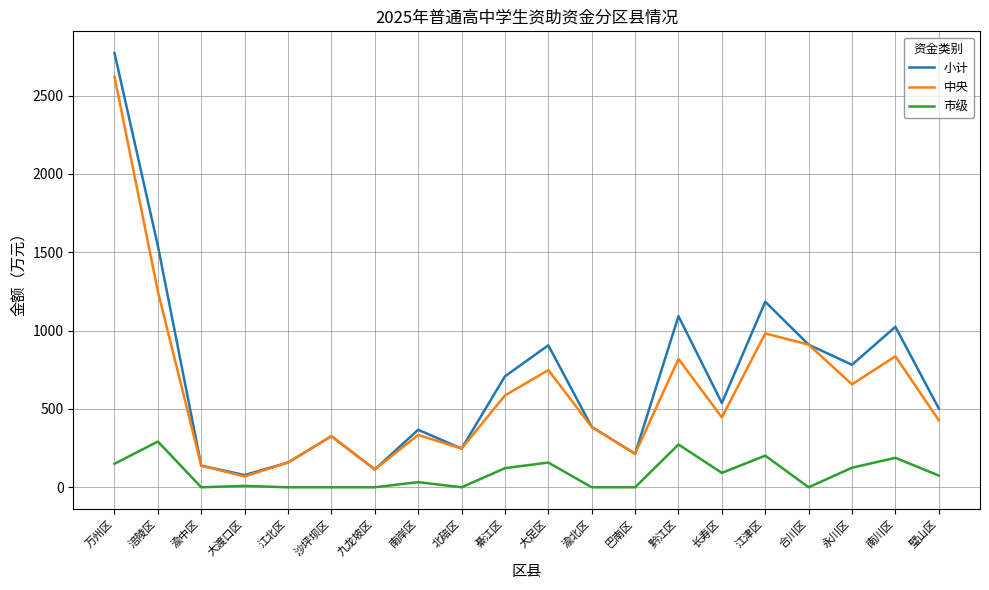

Does the chart display data point markers on the line(s)?

No